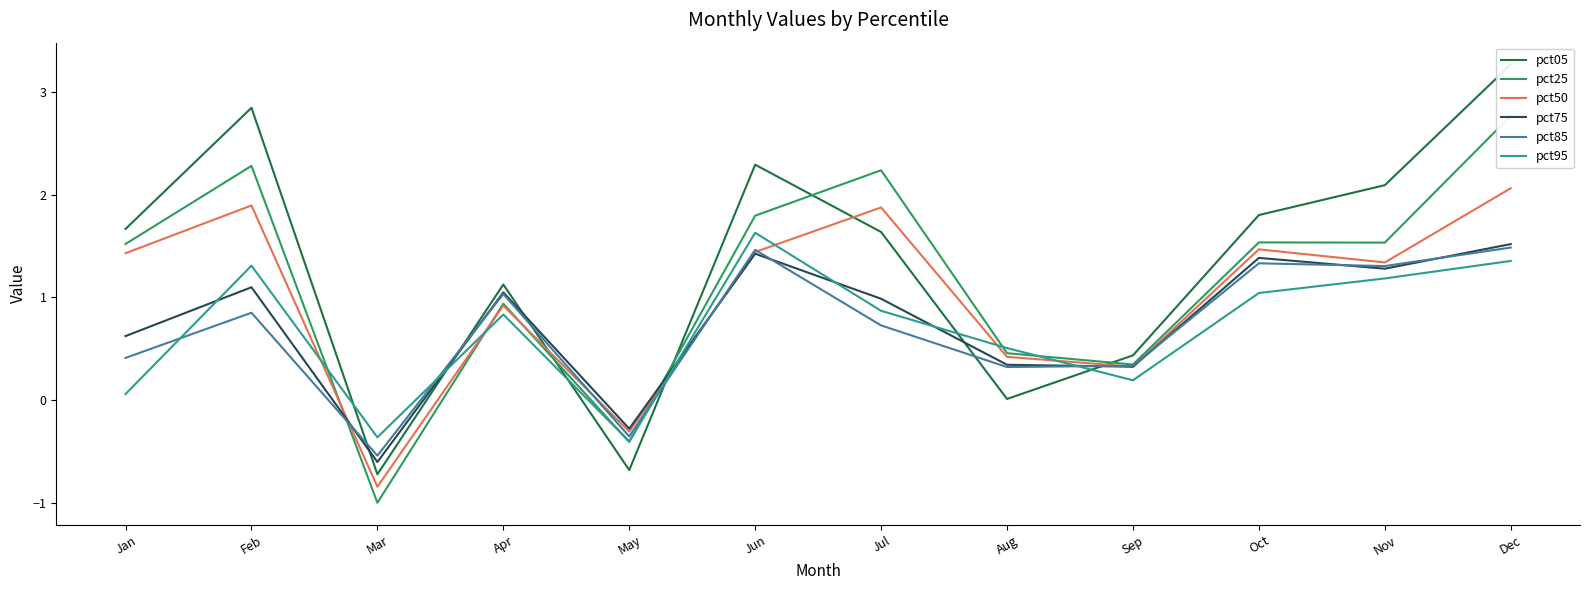

Count the number of data series in this chart.

6